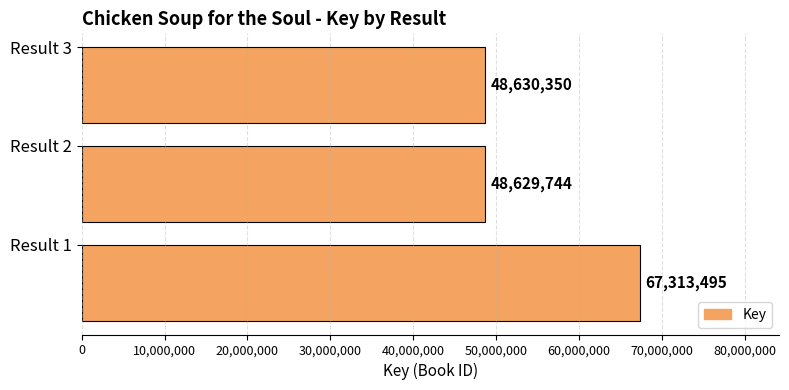

True or false: the data shows 48630350 at Result 3.

True